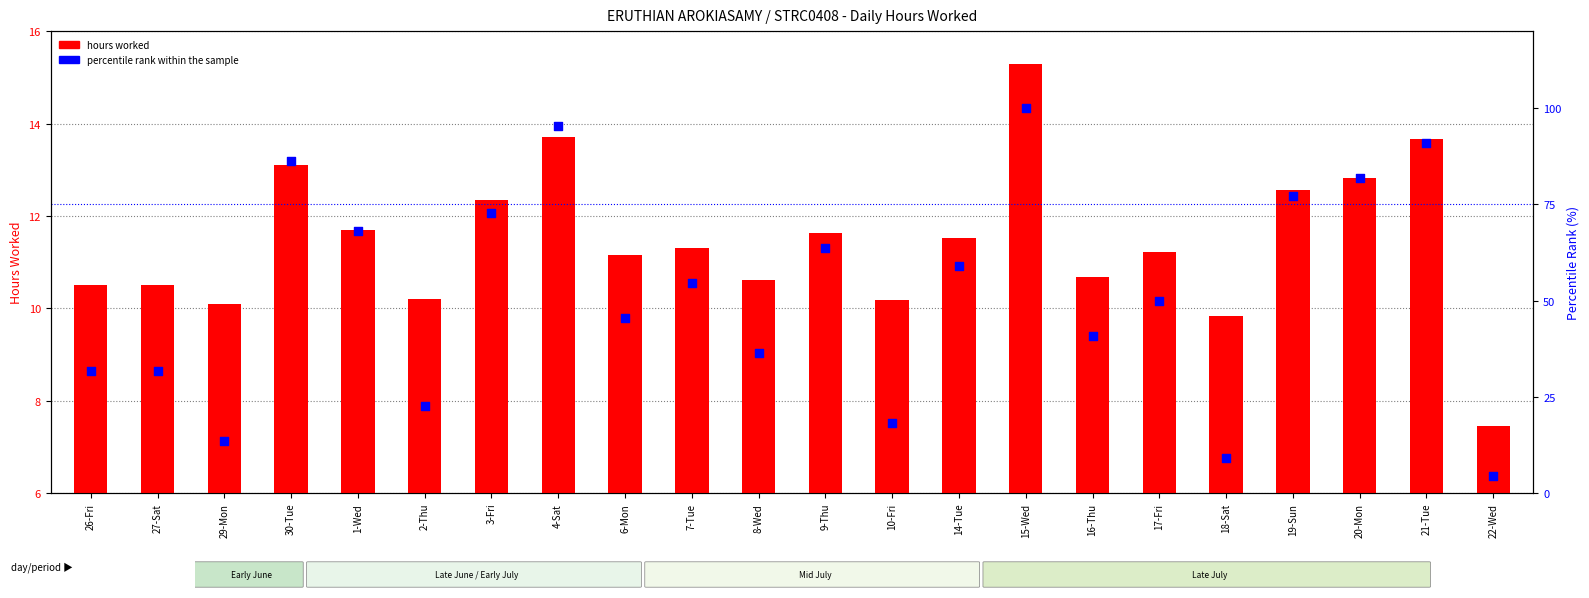

What is the total value across all series at 7-Tue?

65.9